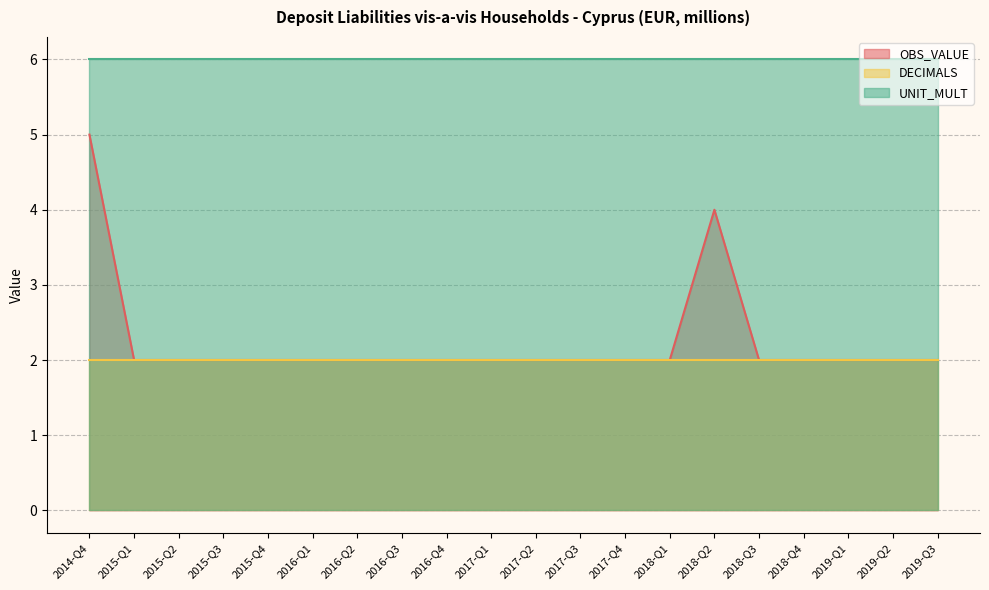

Reading left to right, list all the values displayed in this chart.

OBS_VALUE: 2014-Q4=5	2015-Q1=2	2015-Q2=2	2015-Q3=2	2015-Q4=2	2016-Q1=2	2016-Q2=2	2016-Q3=2	2016-Q4=2	2017-Q1=2	2017-Q2=2	2017-Q3=2	2017-Q4=2	2018-Q1=2	2018-Q2=4	2018-Q3=2	2018-Q4=2	2019-Q1=2	2019-Q2=2	2019-Q3=2
DECIMALS: 2014-Q4=2	2015-Q1=2	2015-Q2=2	2015-Q3=2	2015-Q4=2	2016-Q1=2	2016-Q2=2	2016-Q3=2	2016-Q4=2	2017-Q1=2	2017-Q2=2	2017-Q3=2	2017-Q4=2	2018-Q1=2	2018-Q2=2	2018-Q3=2	2018-Q4=2	2019-Q1=2	2019-Q2=2	2019-Q3=2
UNIT_MULT: 2014-Q4=6	2015-Q1=6	2015-Q2=6	2015-Q3=6	2015-Q4=6	2016-Q1=6	2016-Q2=6	2016-Q3=6	2016-Q4=6	2017-Q1=6	2017-Q2=6	2017-Q3=6	2017-Q4=6	2018-Q1=6	2018-Q2=6	2018-Q3=6	2018-Q4=6	2019-Q1=6	2019-Q2=6	2019-Q3=6